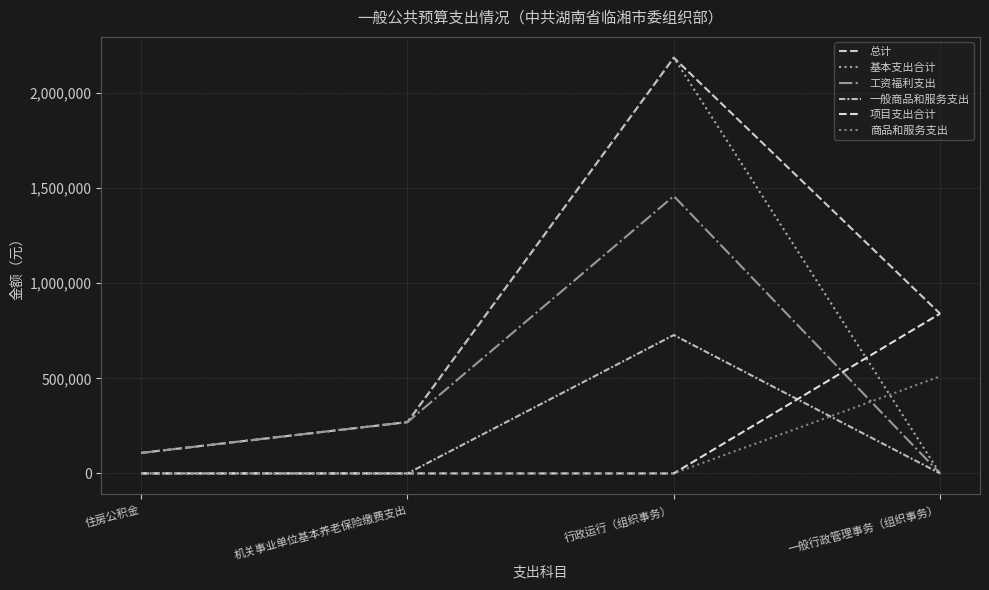

What is the value of the 总计 point at the 4th from the left?

840000.0